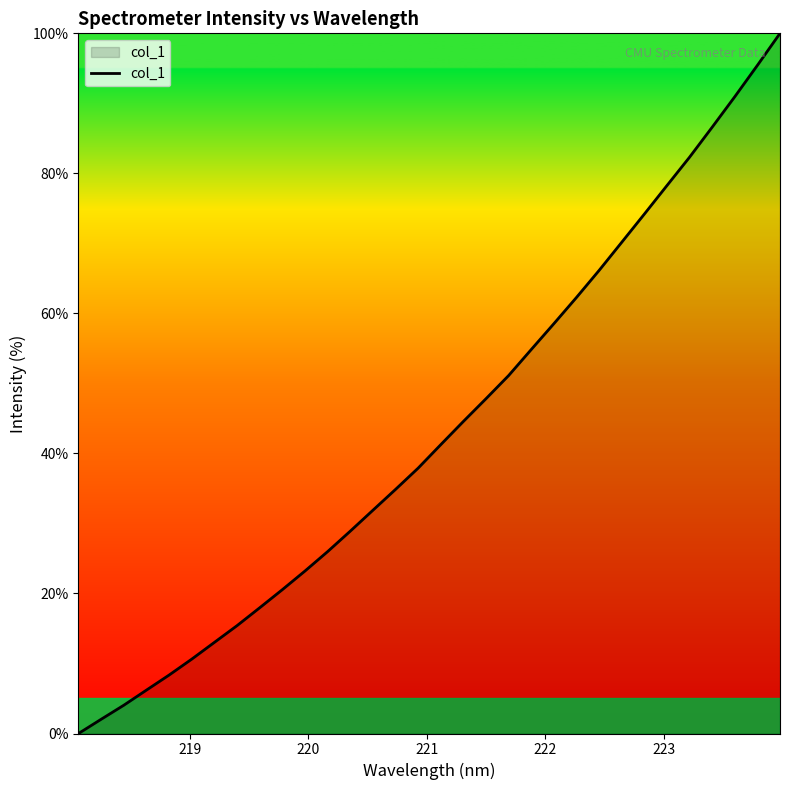

What is the average value?

43.3